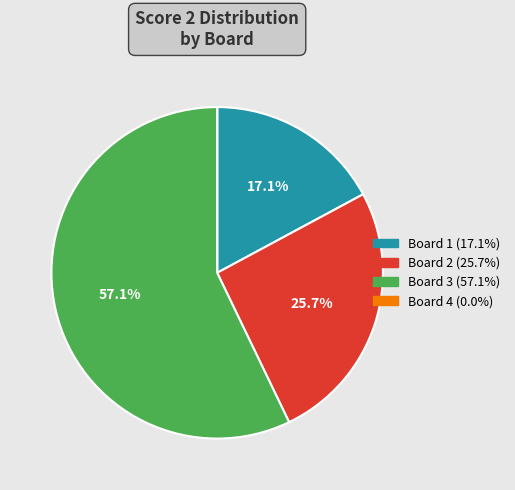

True or false: Board 2 accounts for 26% of the total.

True